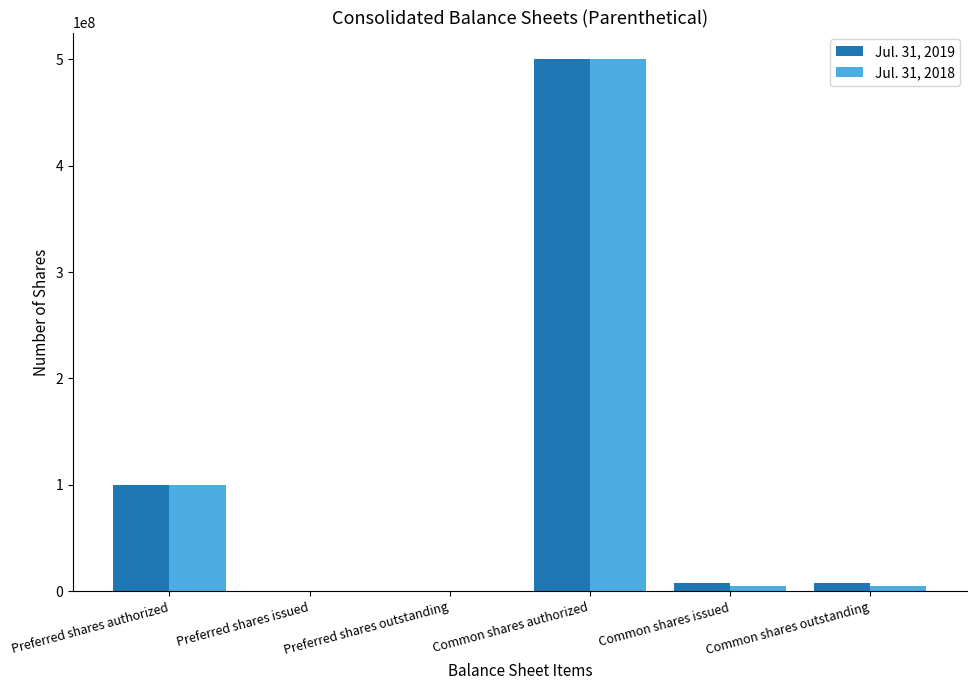

Is the value of Jul. 31, 2019 at Preferred shares authorized greater than the value of Jul. 31, 2018 at Common shares authorized?

No